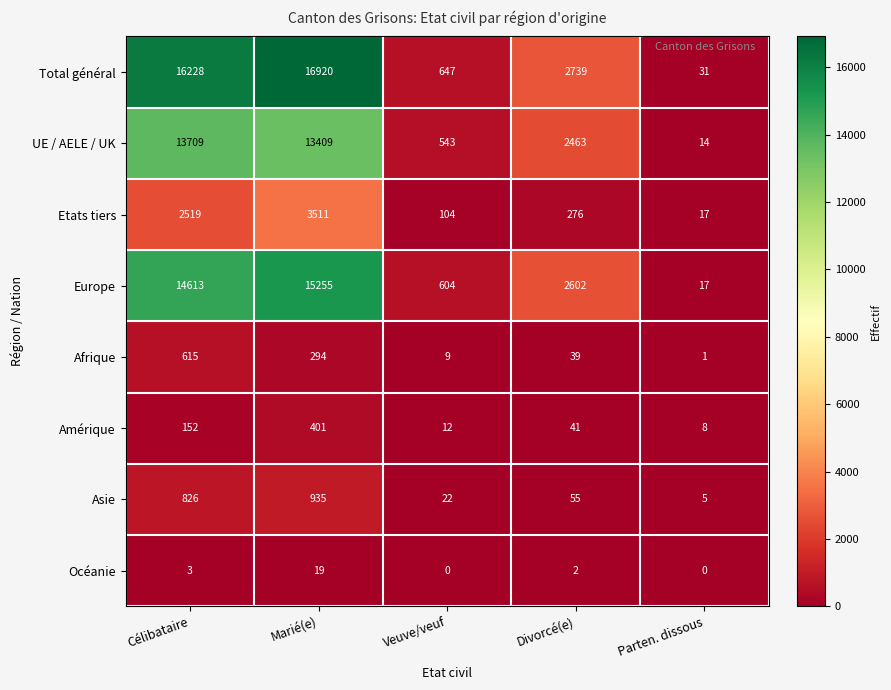

At Divorcé(e), list the series in order from largest to smallest.

Total général, Europe, UE / AELE / UK, Etats tiers, Asie, Amérique, Afrique, Océanie